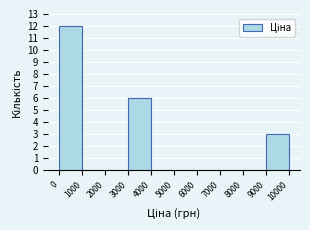

Over which range of the x-axis is the bar tallest?

0 to 1000